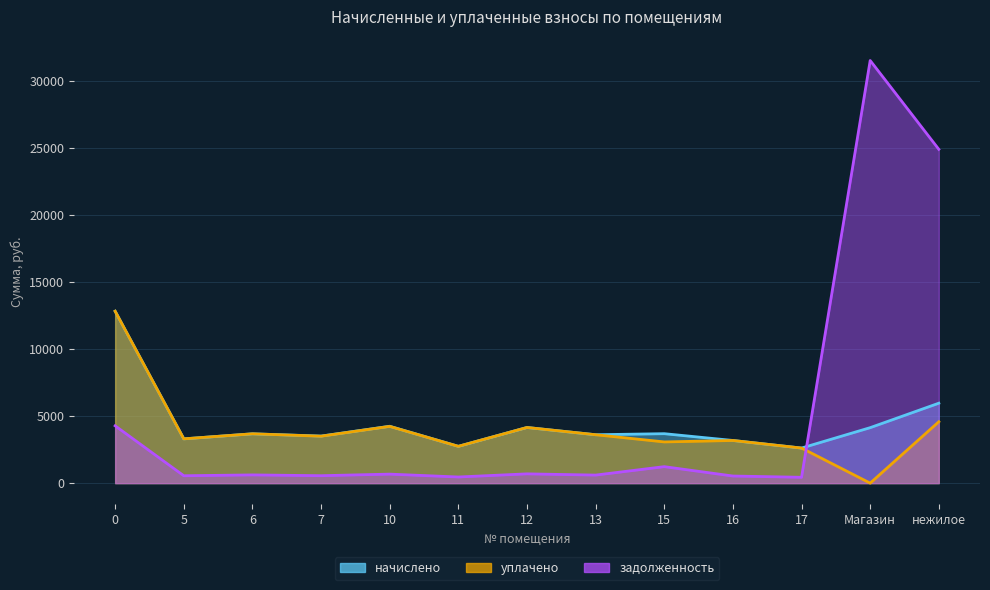

Read the начислено value at нежилое.

5957.3